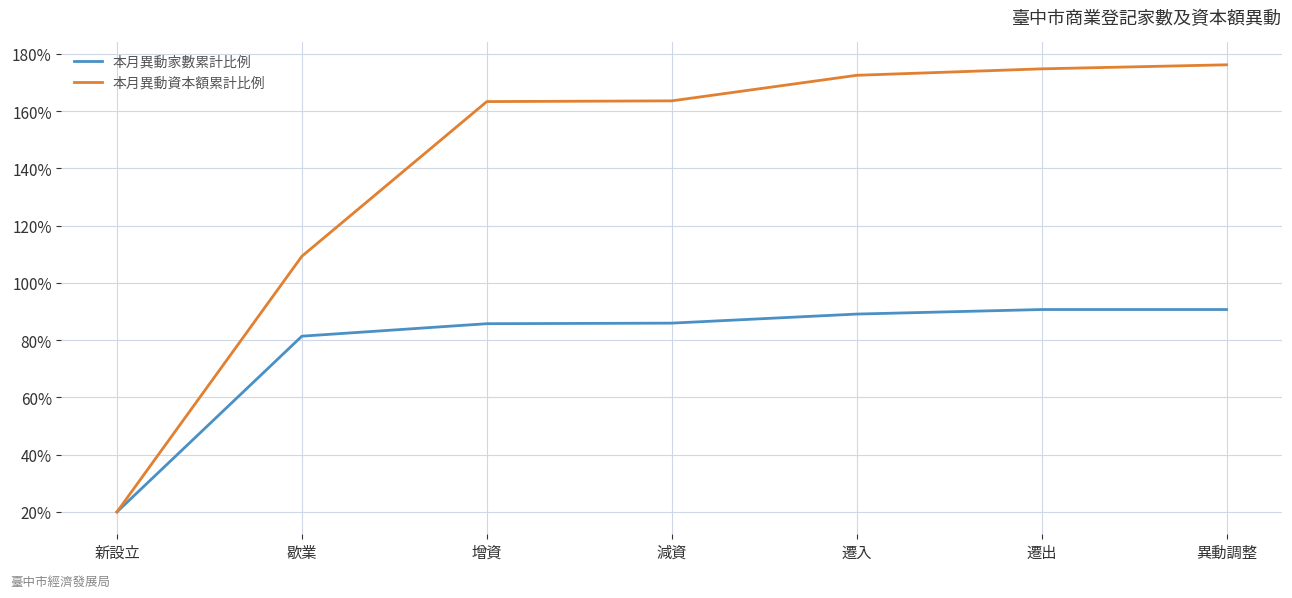

What is the minimum value shown in the chart?

20.0